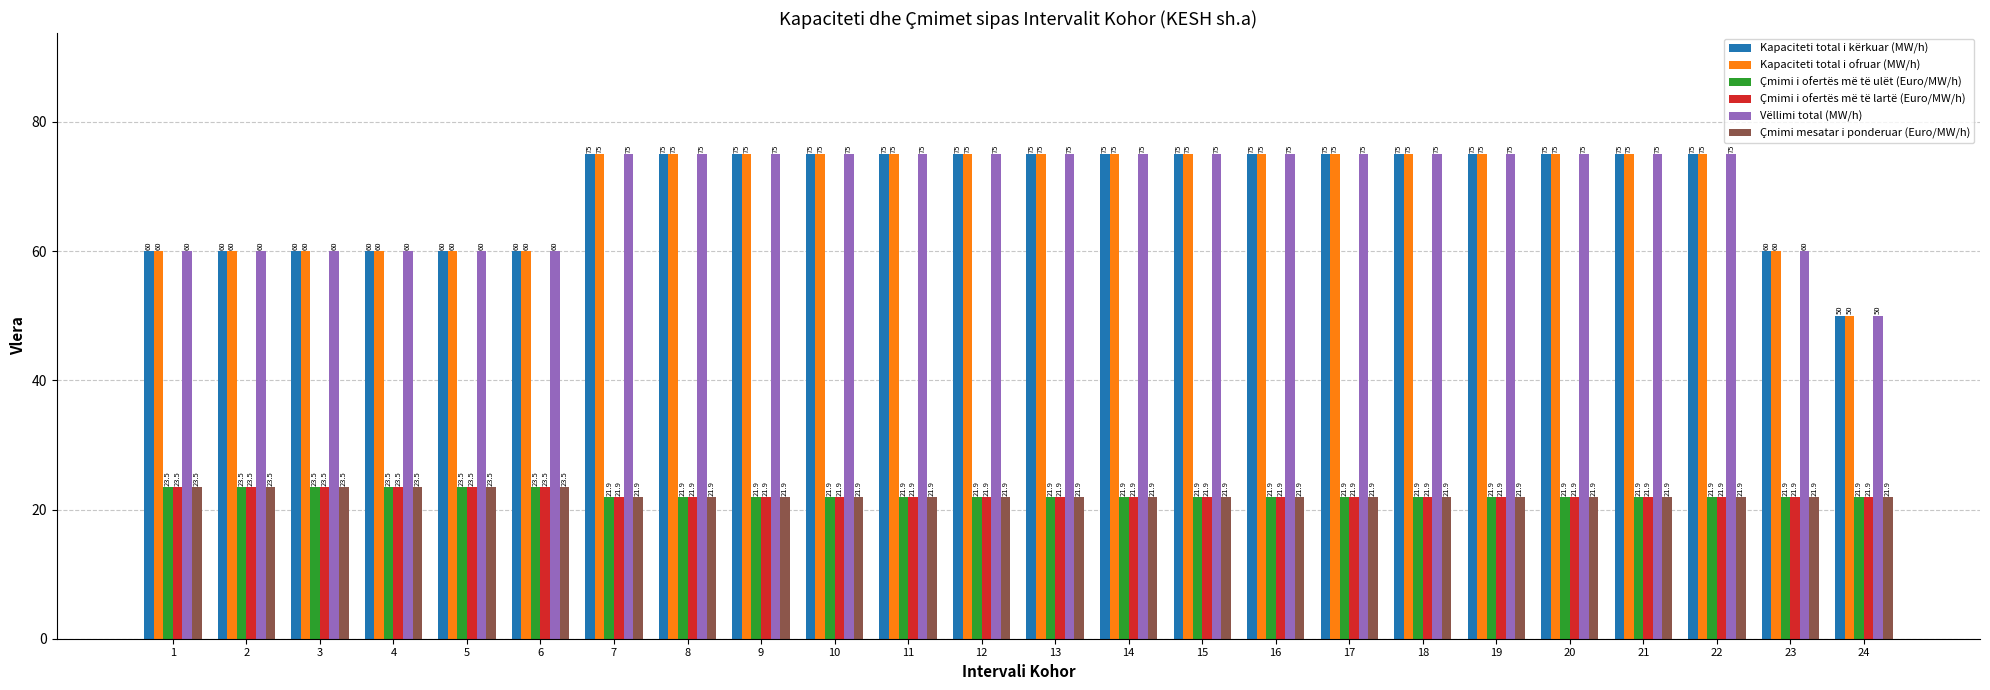

What is the value of the Çmimi mesatar i ponderuar (Euro/MW/h) bar at the 3rd from the left?

23.5